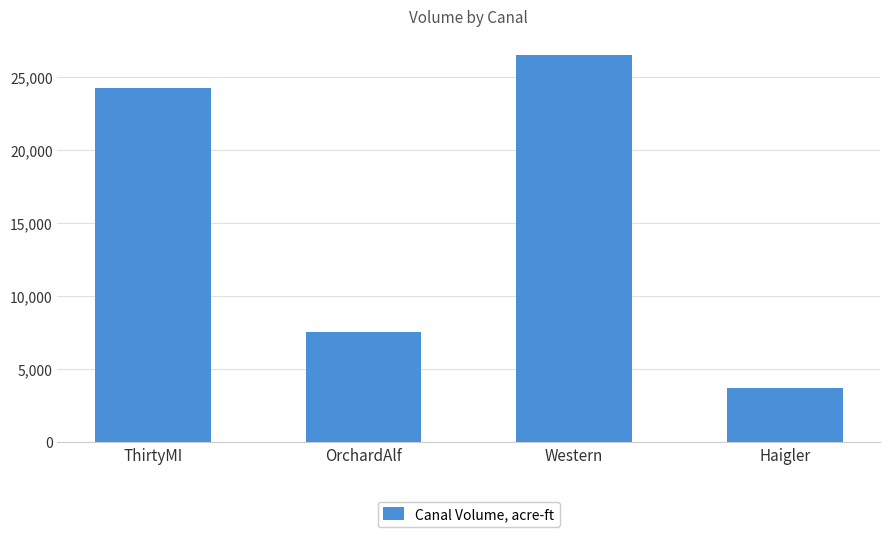

Rank the categories by value from lowest to highest.

Haigler, OrchardAlf, ThirtyMI, Western